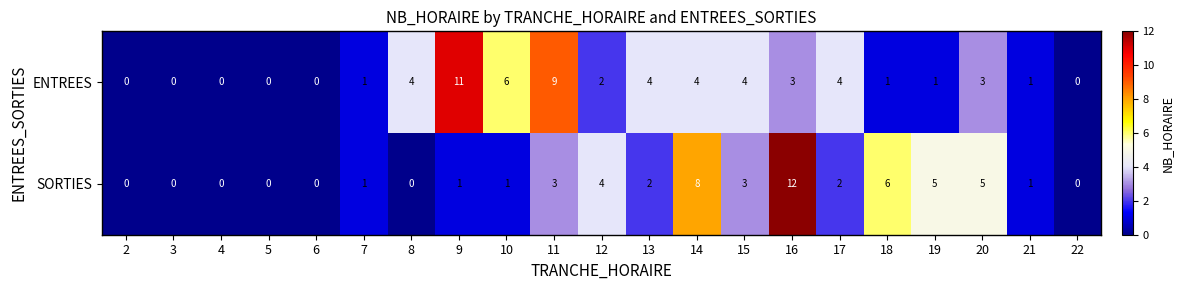

Rank the series by their maximum value, from lowest to highest.

ENTREES, SORTIES